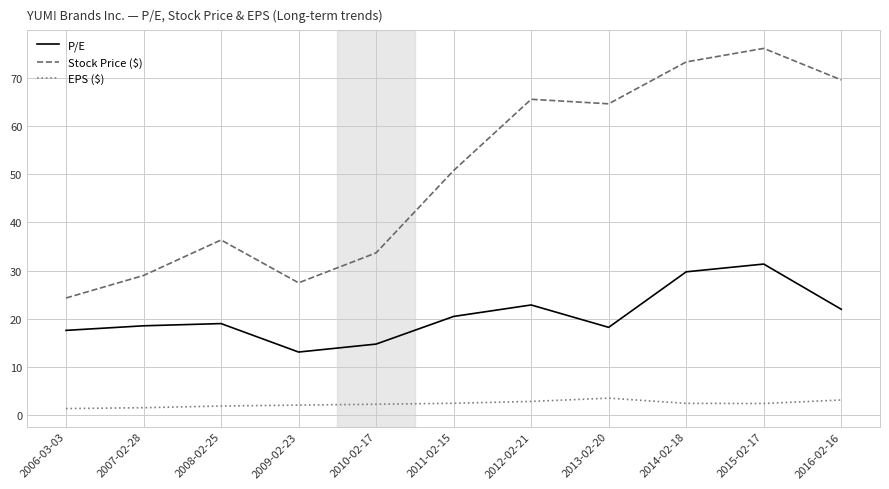

What is the total value across all series at 2010-02-17?

50.7